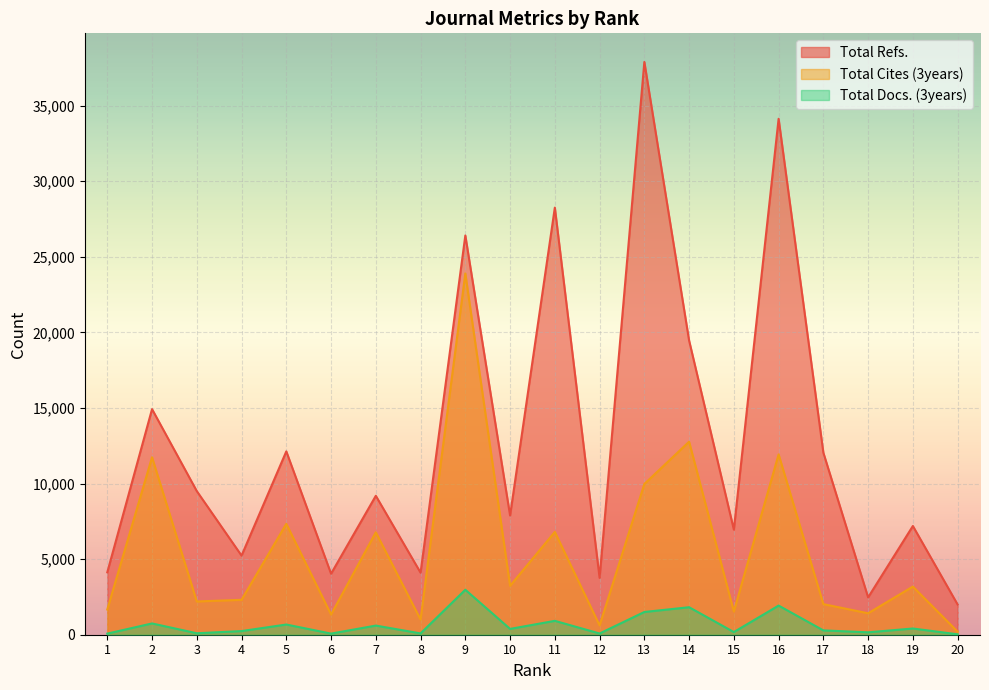

What is the value of the Total Docs. (3years) point at the 9th from the left?

2974